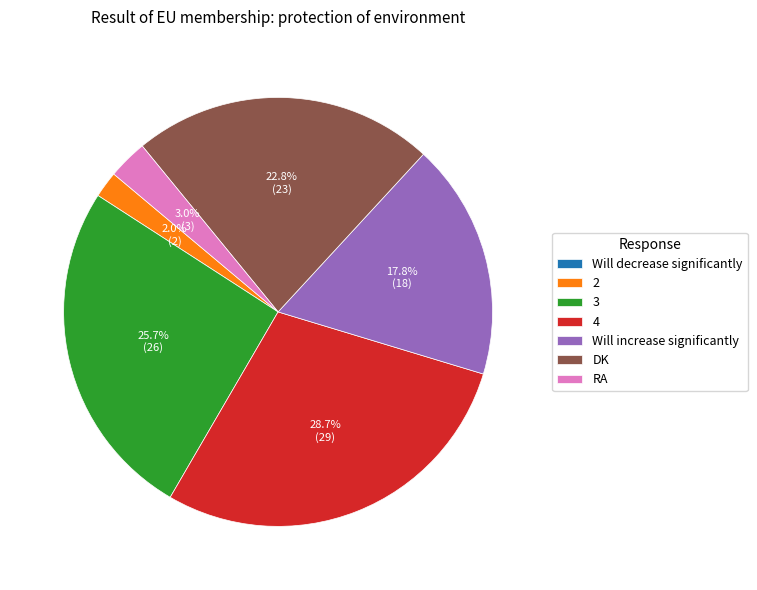

How much of the chart is everything except 2?

98.0%